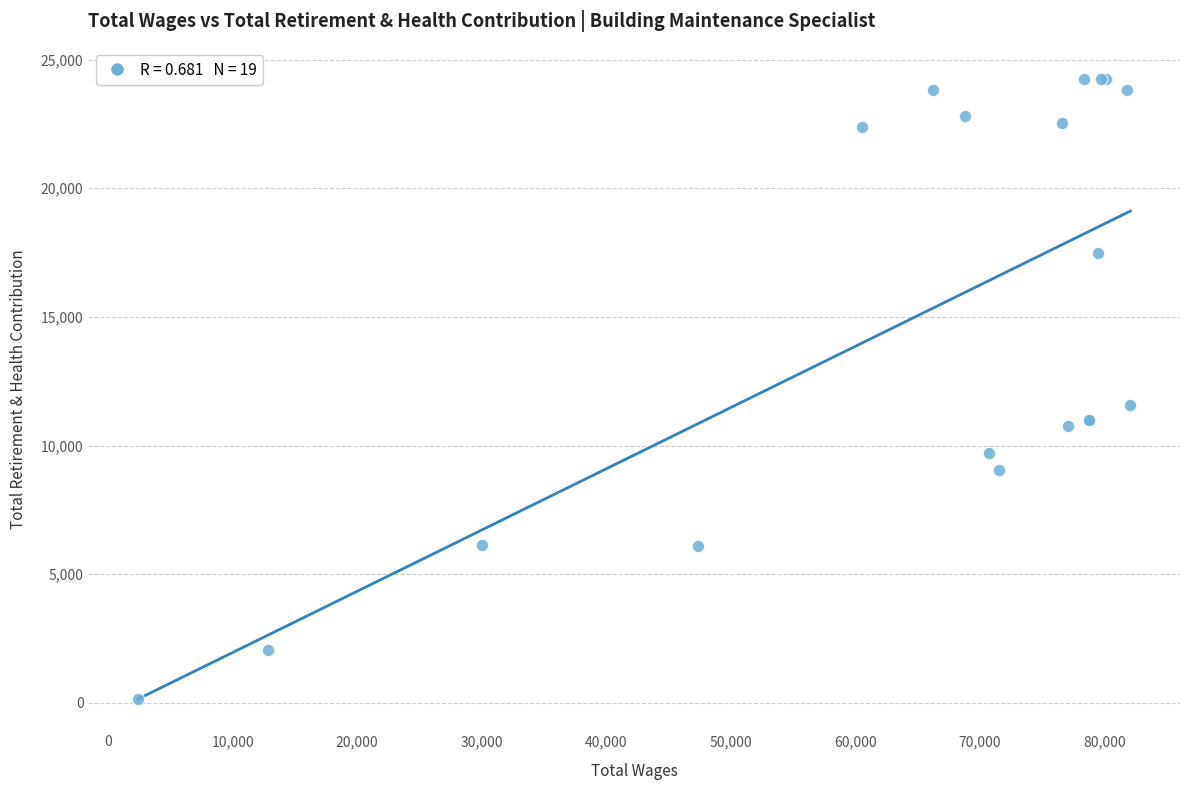

What Y value in the scatter plot is closest to 12196?

11582